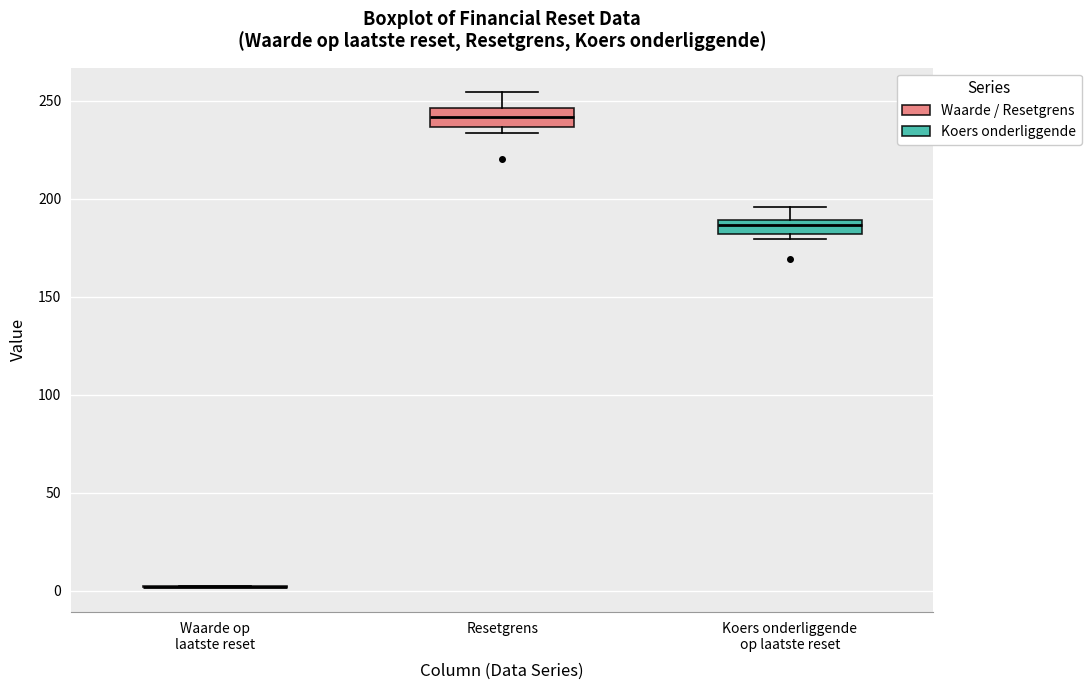

Where does the upper whisker of the box for Resetgrens end on the y-axis? The values are not printed on the chart, so give them approximately, as read against the axis.

255